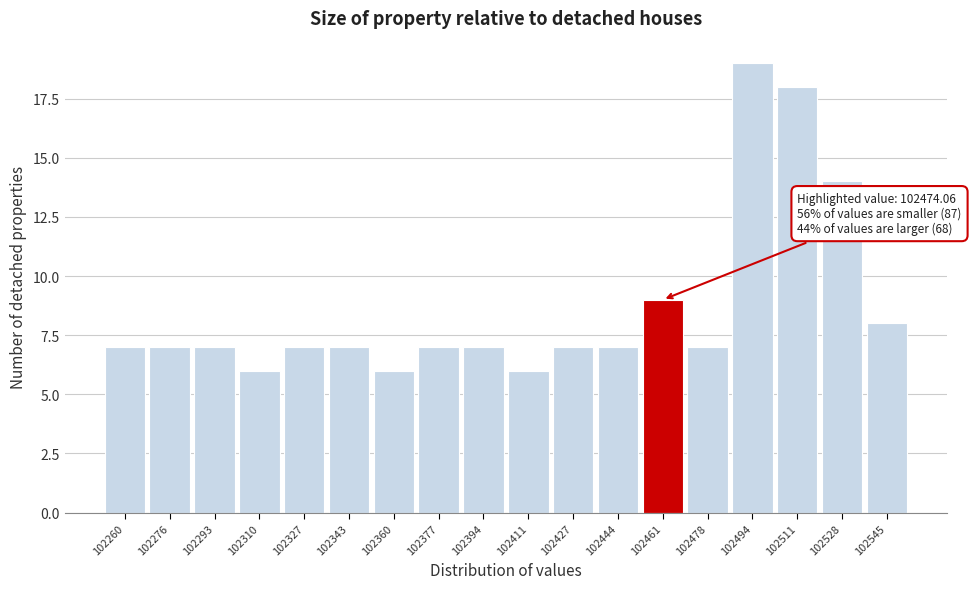

Reading left to right, list all the values displayed in this chart.

7	7	7	6	7	7	6	7	7	6	7	7	9	7	19	18	14	8